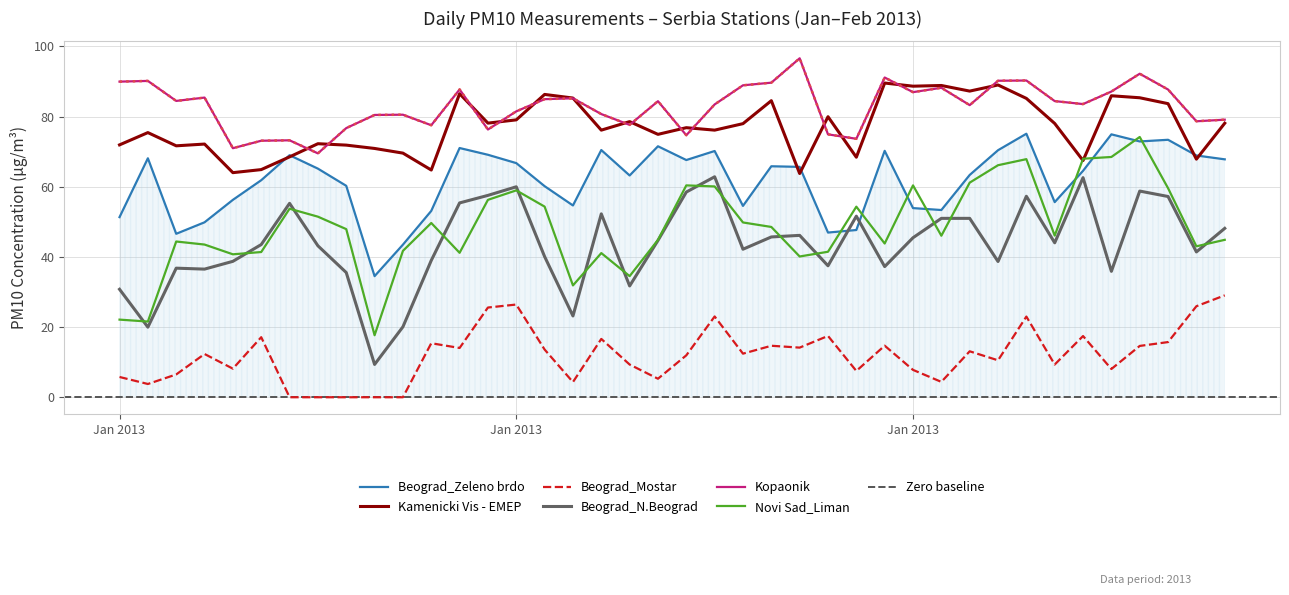

Is the value of Kopaonik at 5 greater than the value of Novi Sad_Liman at 14?

Yes